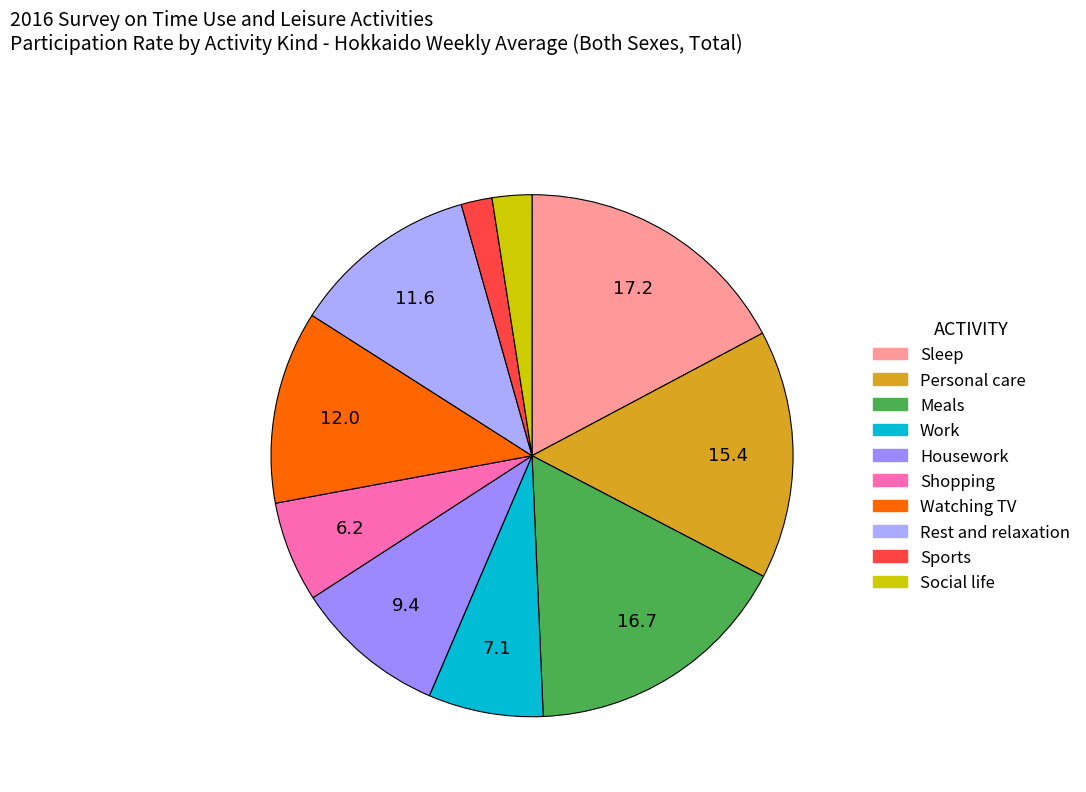

Between Work and Rest and relaxation, which is larger?

Rest and relaxation